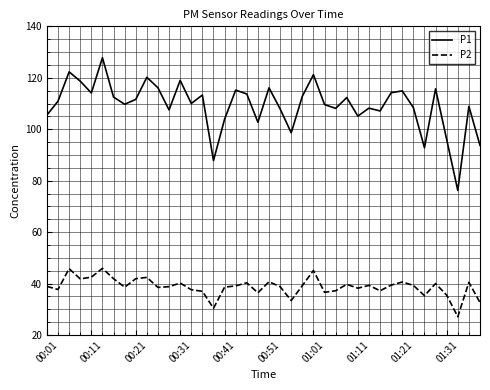

List the series in order of their overall mean, highest first.

P1, P2